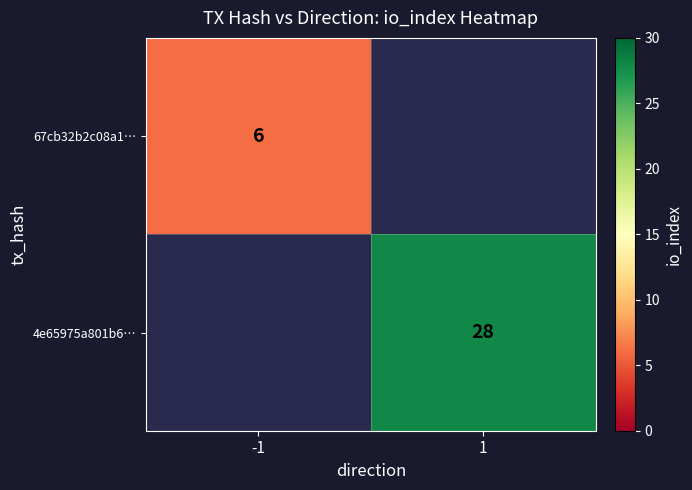

Is the value of 67cb32b2c08a1… at -1 greater than the value of 4e65975a801b6… at 1?

No